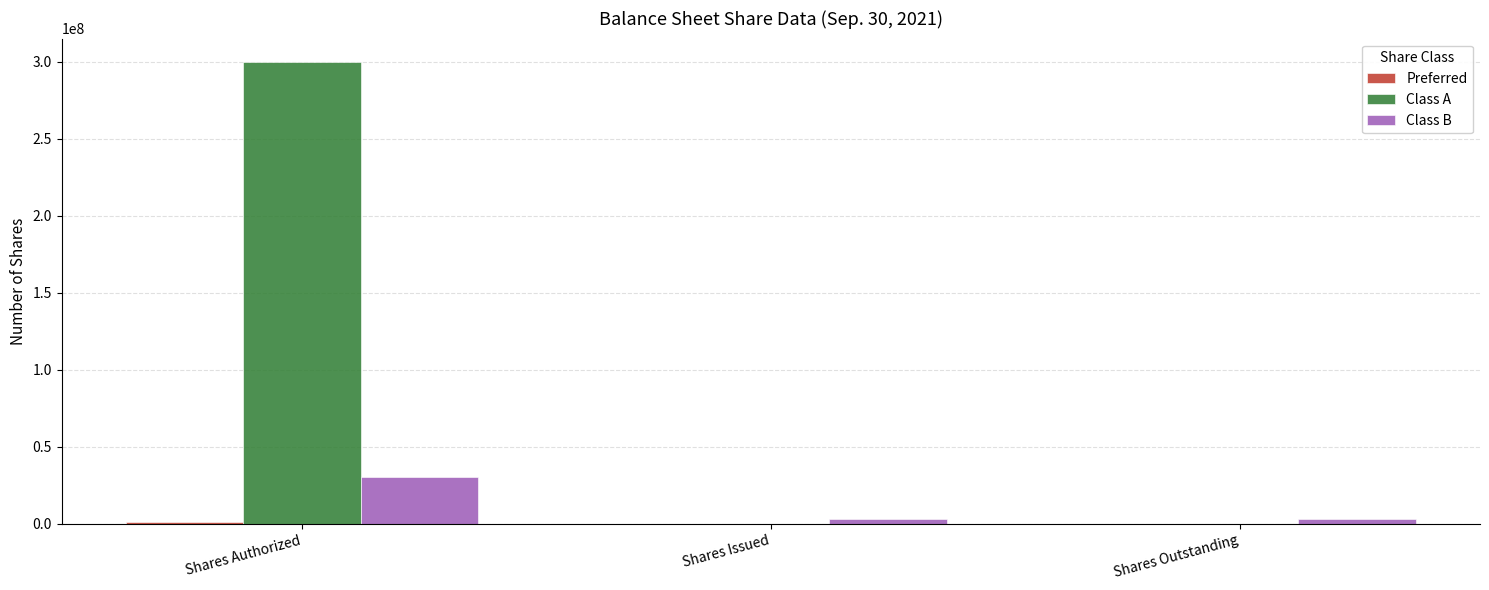

Which series has the largest total across all categories?

Class A